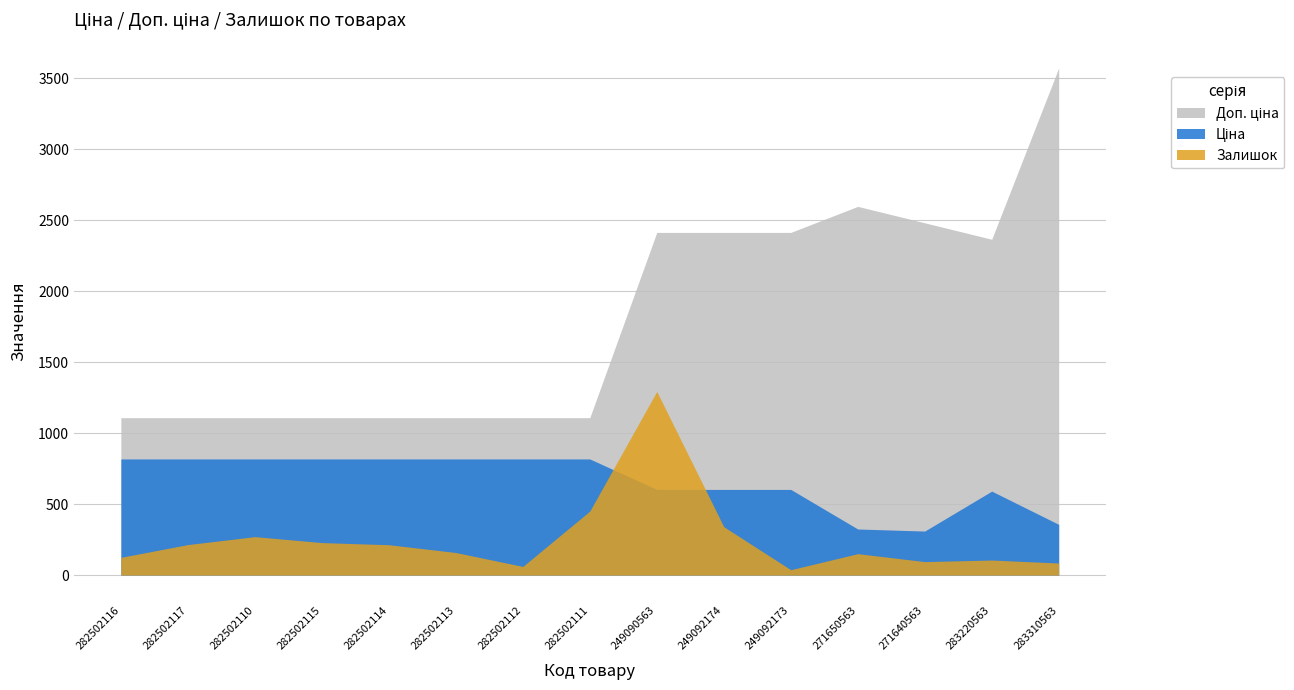

What is the maximum value shown in the chart?

3573.9